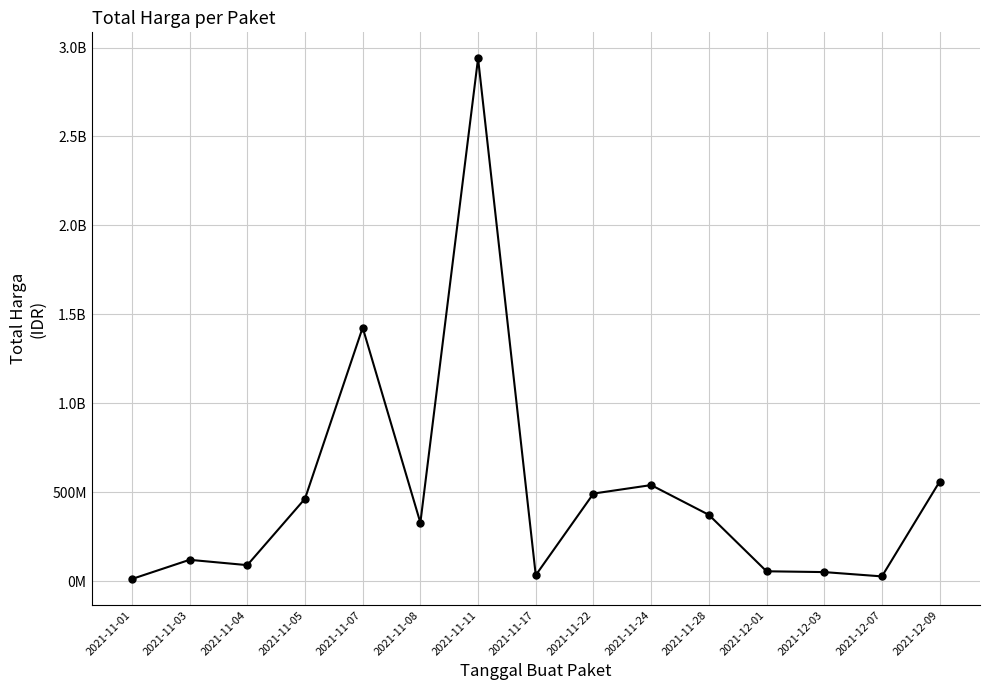

Does the chart have visible grid lines?

Yes